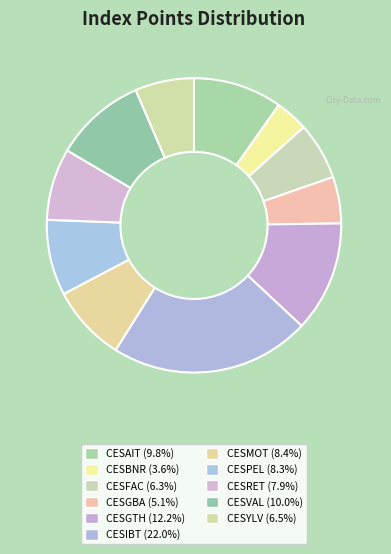

To the nearest percent, what percentage of the pie is CESAIT?

10%